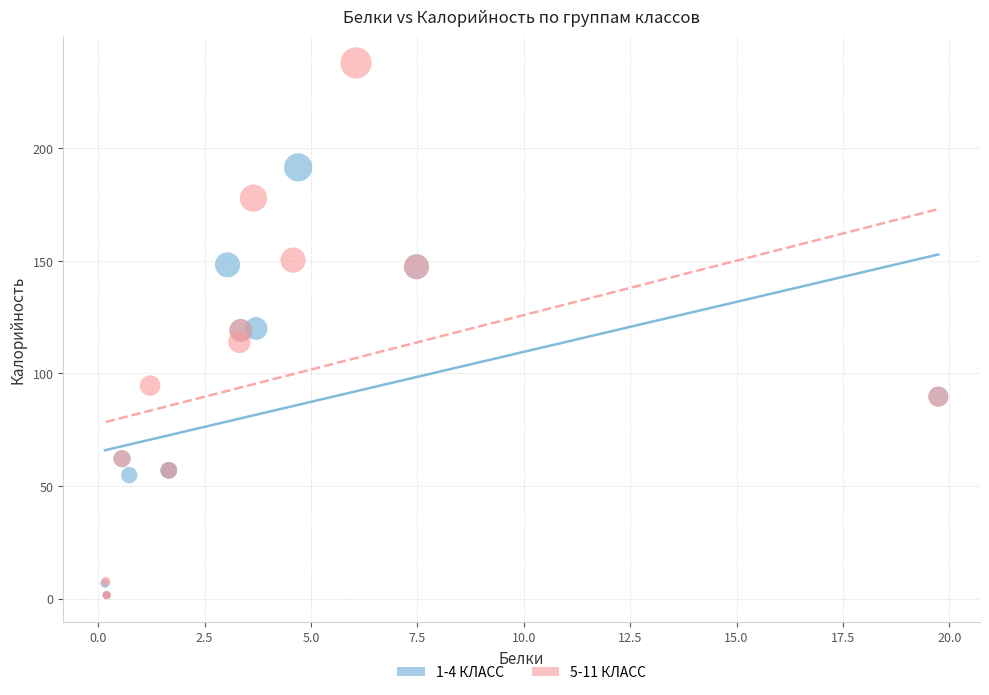

Which series reaches the maximum Y coordinate?

5-11 КЛАСС